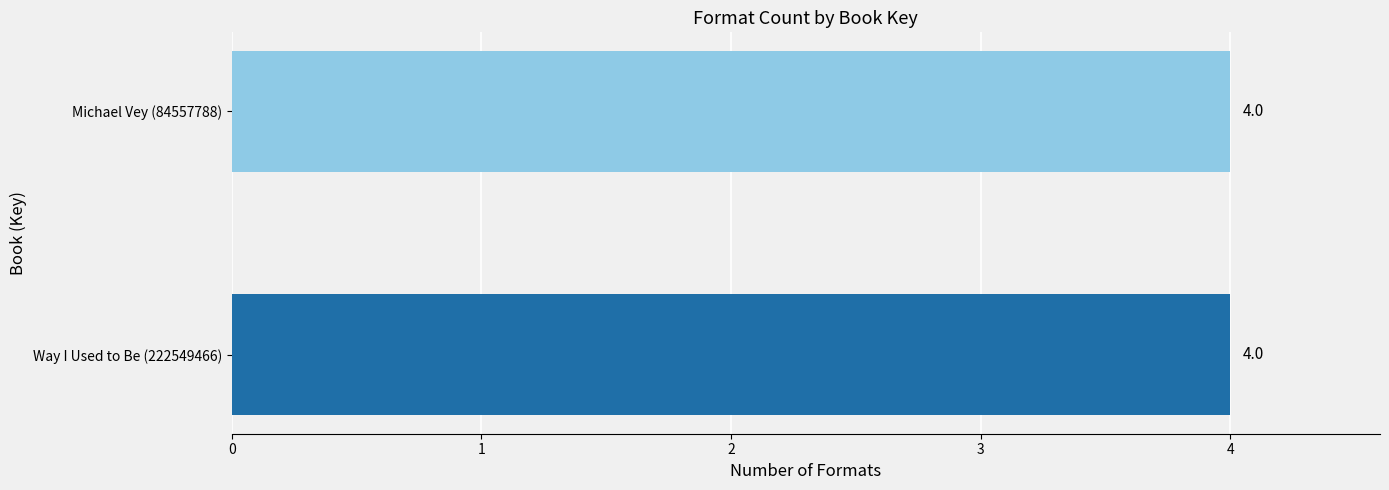

The Michael Vey series shows 138698706 at Audio Download. True or false?

False